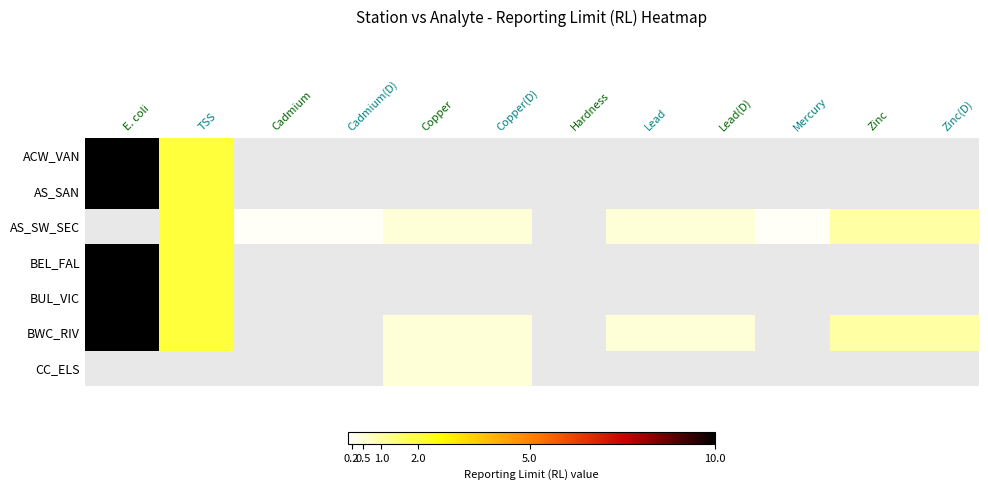

Between Lead and Lead(D), which series saw the biggest shift?

AS_SW_SEC